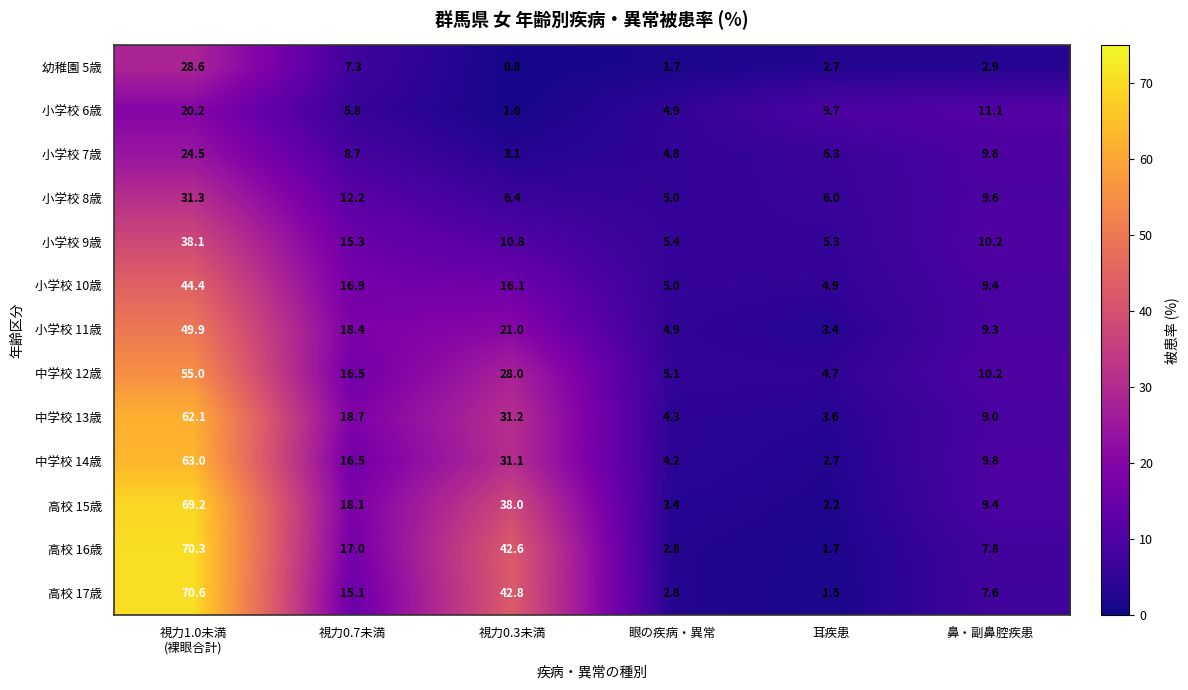

Between 耳疾患 and 鼻・副鼻腔疾患, which series saw the biggest shift?

高校 15歳